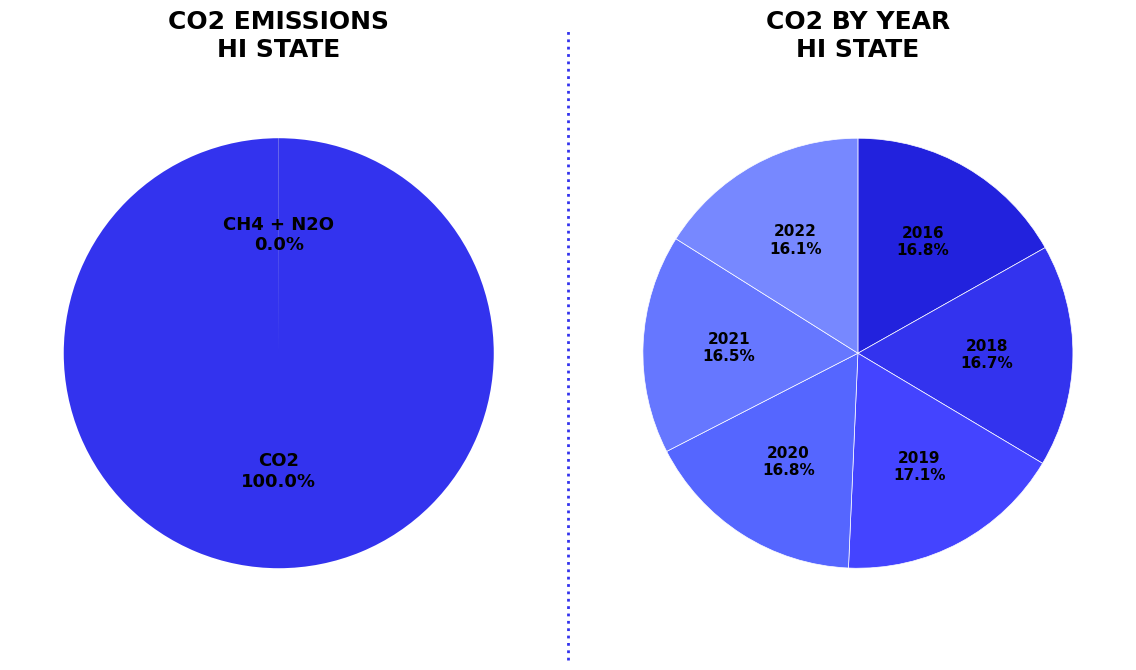

Is it true that 2018 is 17% of the pie?

True